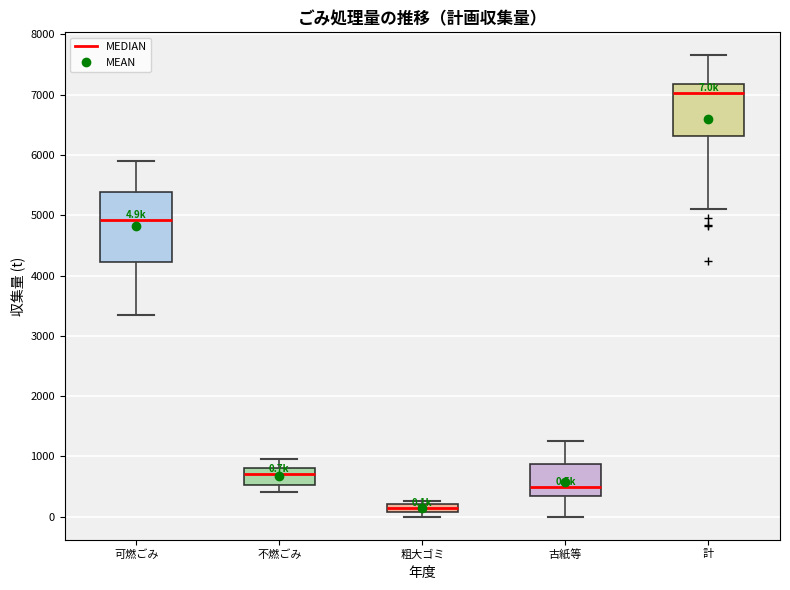

Which box is the tallest, from its lower edge to its upper edge?

可燃ごみ